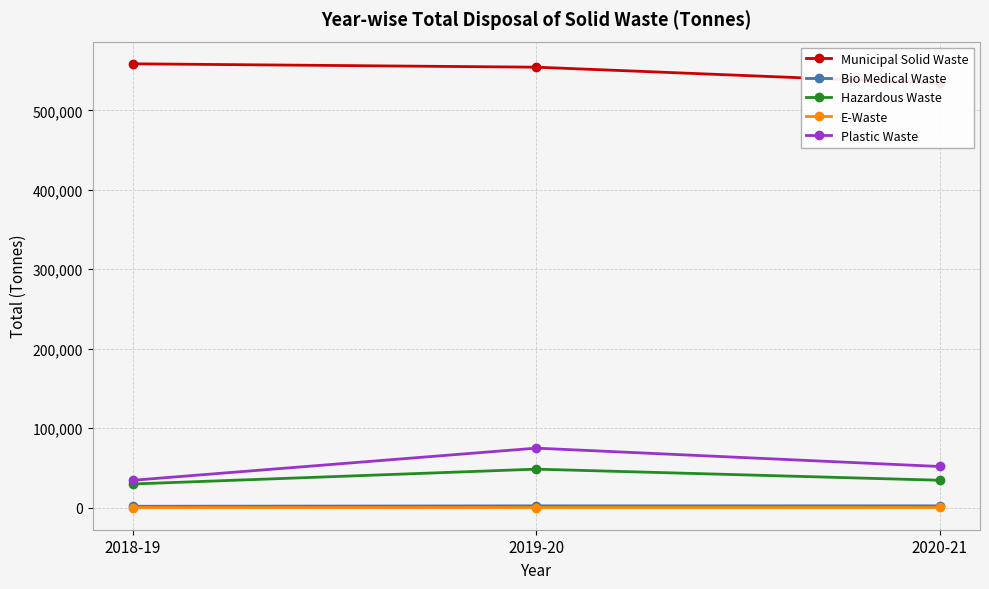

List the labels in order of E-Waste value, largest first.

2020-21, 2019-20, 2018-19